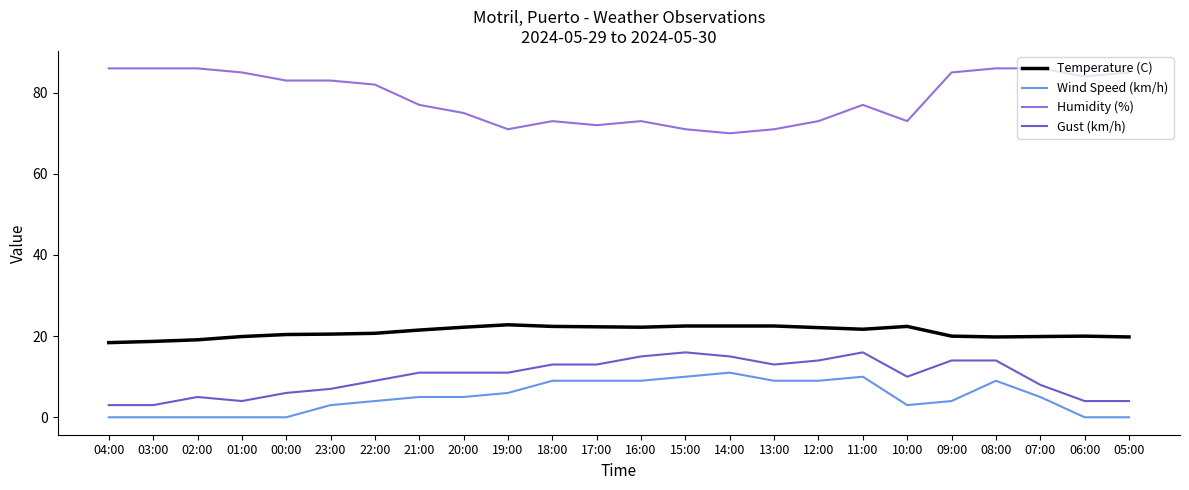

How many lines are shown in the chart?

4